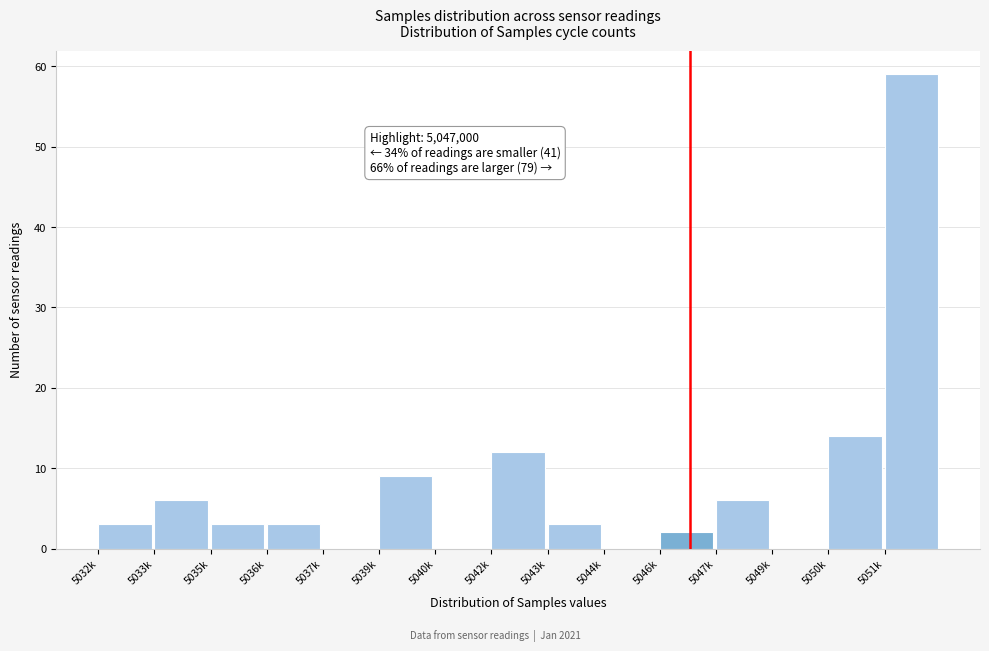

Reading right to left, what are all the values shown in this chart?

5051k=59	5050k=14	5049k=0	5047k=6	5046k=2	5044k=0	5043k=3	5042k=12	5040k=0	5039k=9	5037k=0	5036k=3	5035k=3	5033k=6	5032k=3